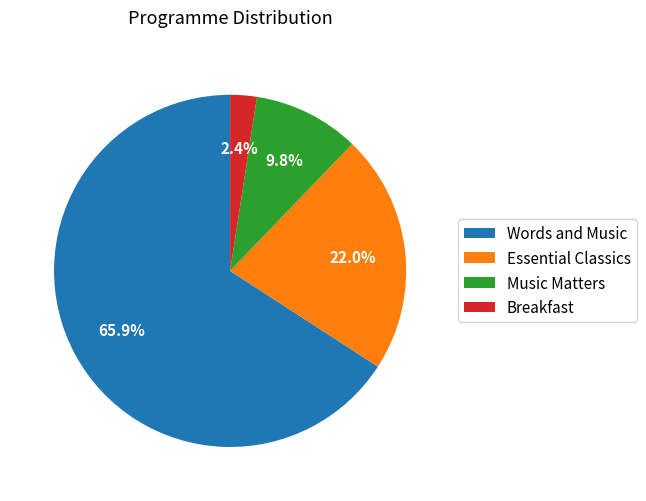

Does Words and Music account for over 50% of the chart?

Yes